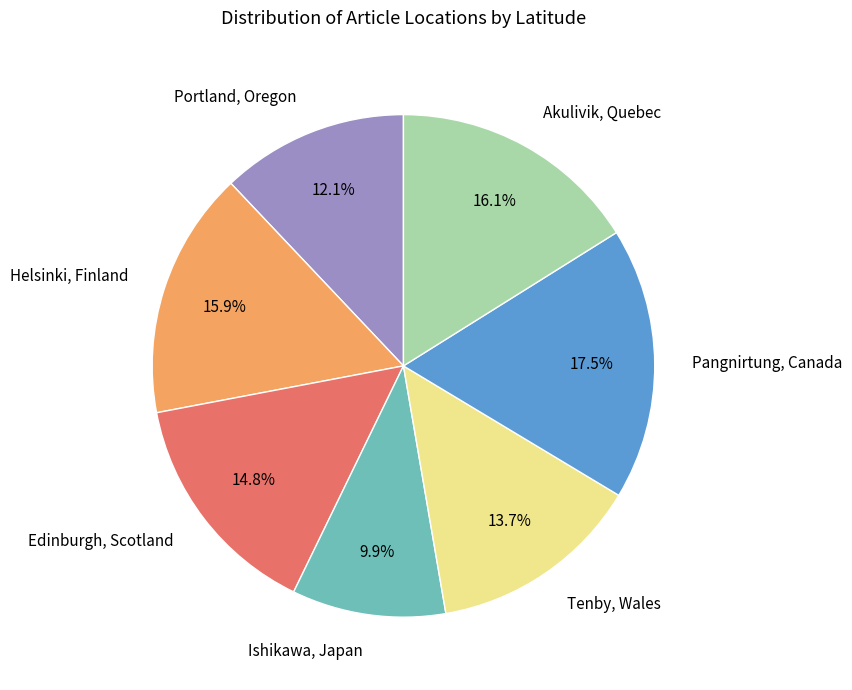

Is it true that Tenby, Wales is 14% of the pie?

True